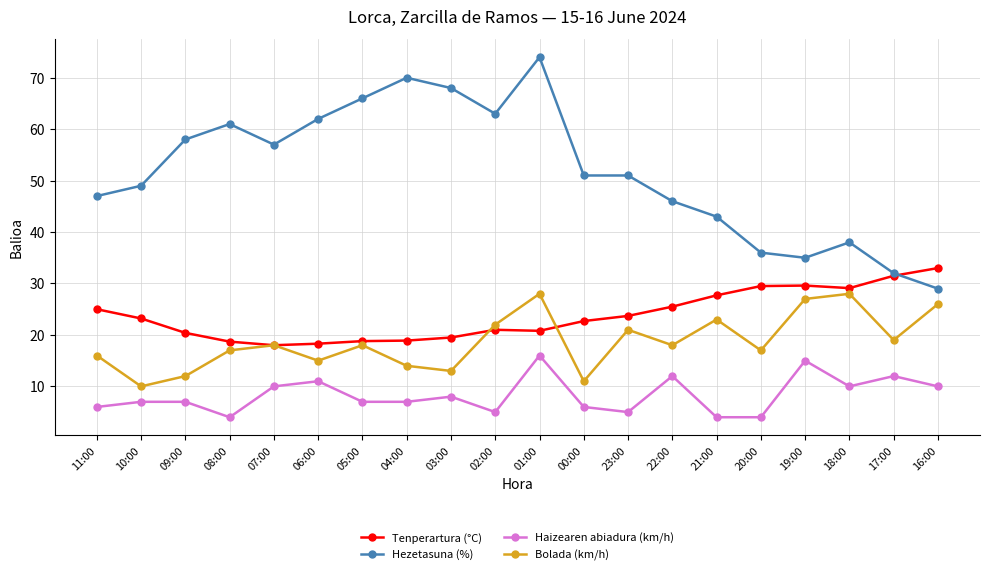

Which series has the largest range (max minus min)?

Hezetasuna (%)